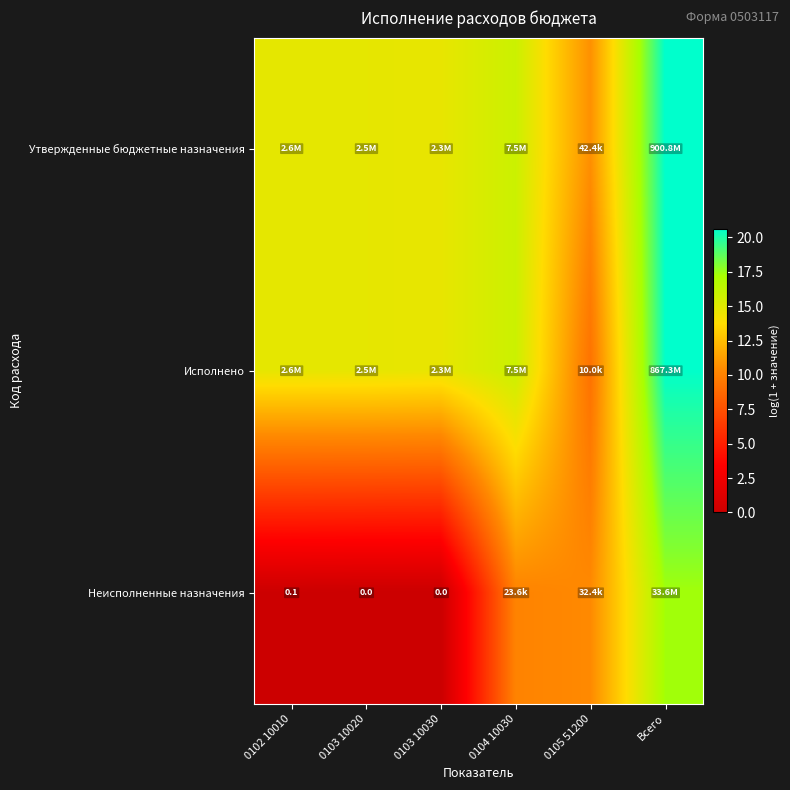

Count the number of data series in this chart.

3